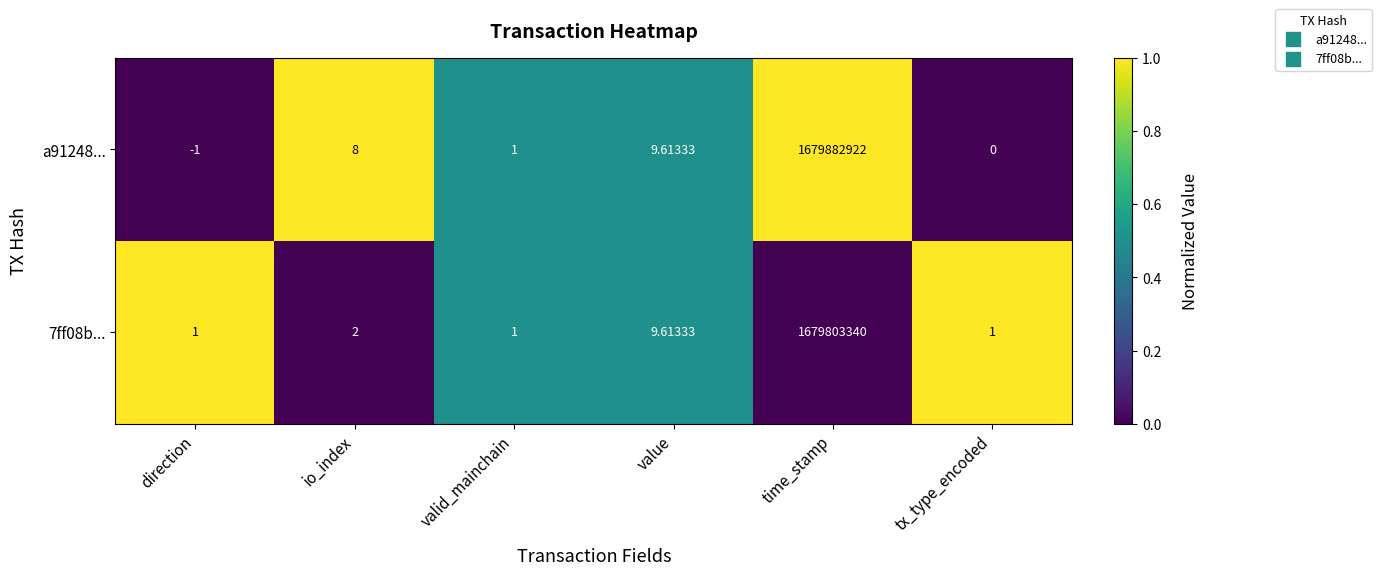

Which category has the lowest value across all series?

direction